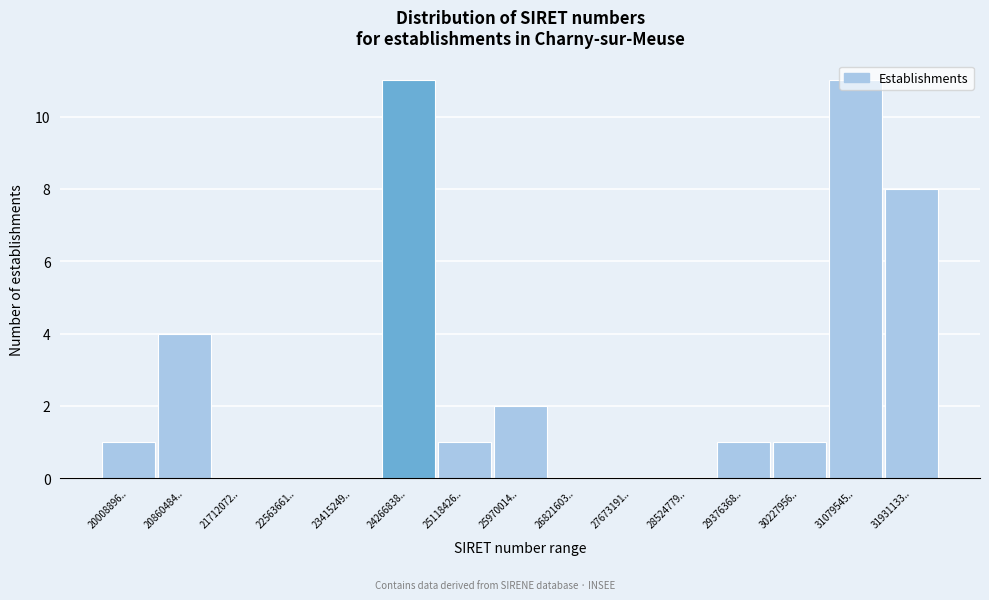

What is the greatest value displayed?

11